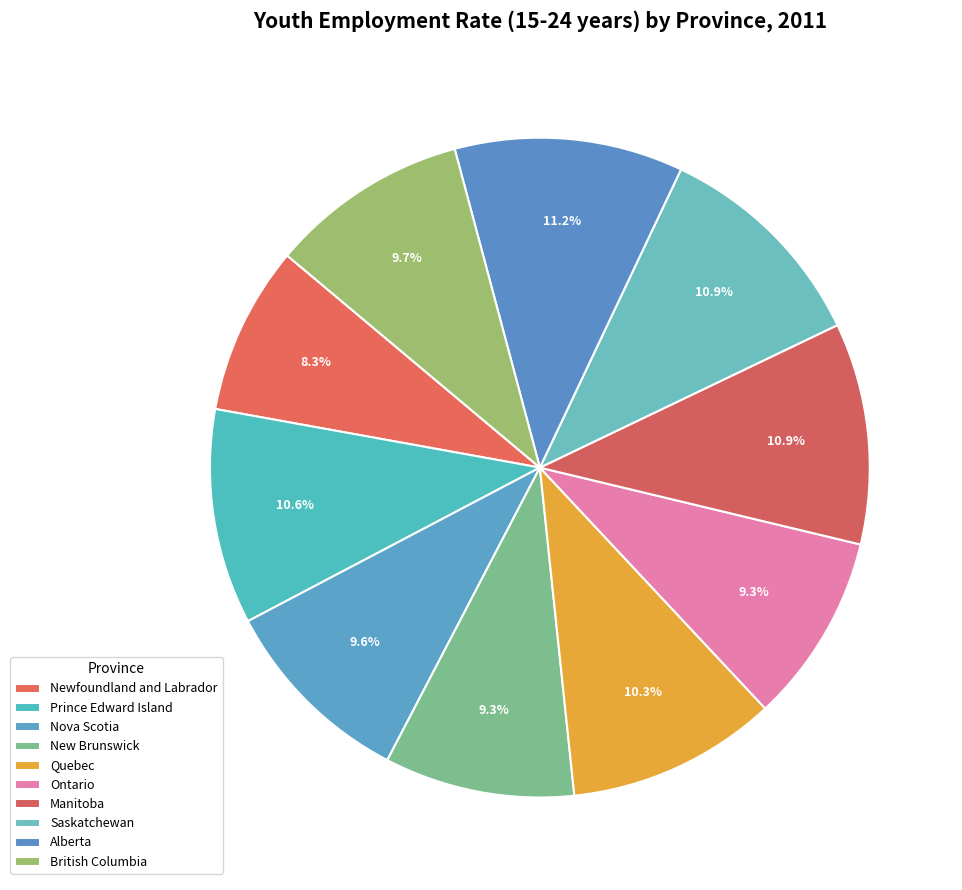

Combined, what portion of the pie is Ontario and Nova Scotia?

18.9%